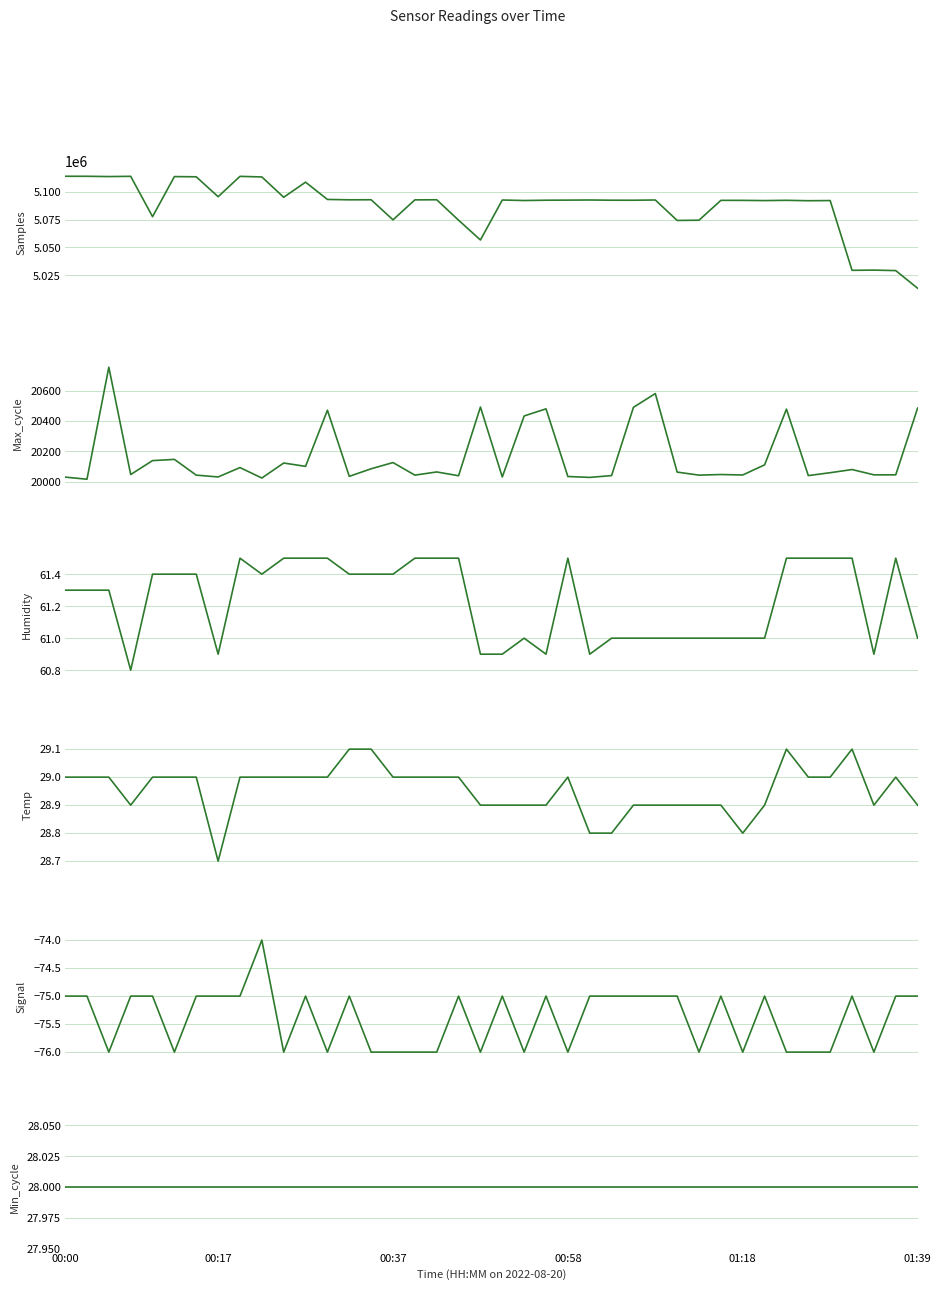

True or false: Temp and Samples cross at least once.

False